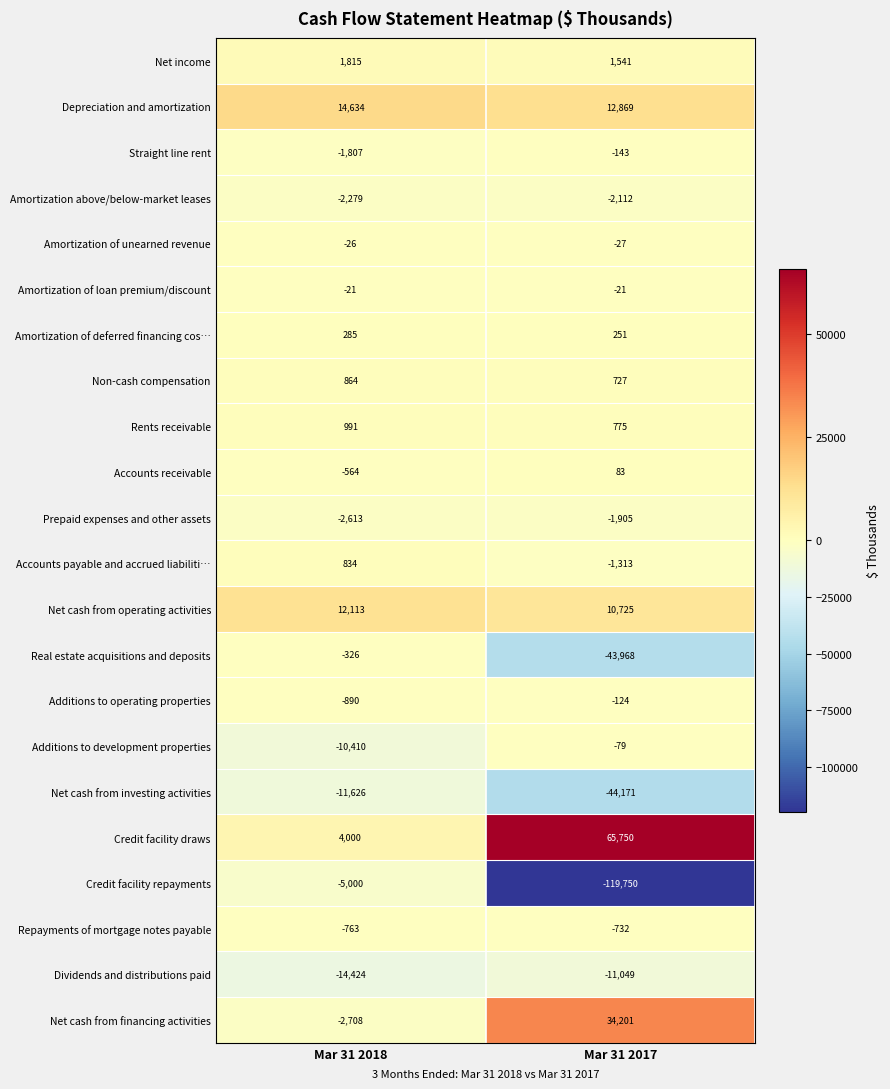

The Real estate acquisitions and deposits series shows -326 at Mar 31 2018. True or false?

True